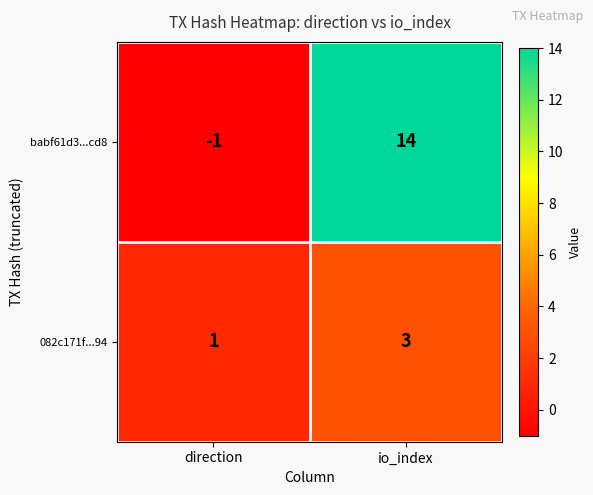

Is it true that babf61d3...cd8 equals 20 at io_index?

False